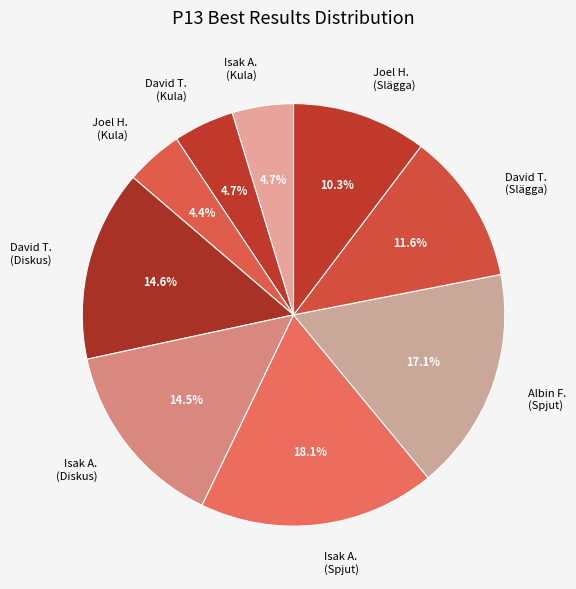

Is there any slice that represents more than half of the pie?

No